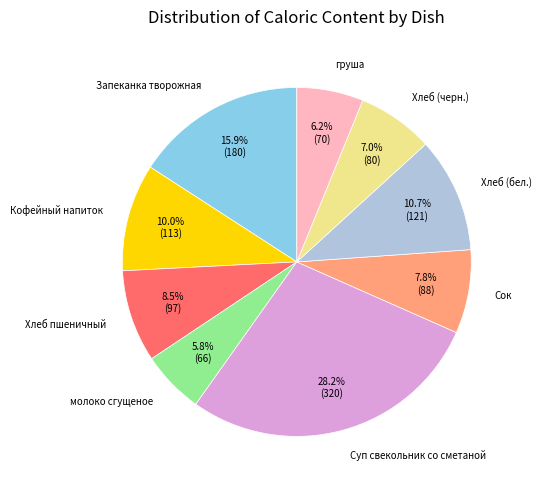

Is there a majority slice in this chart?

No